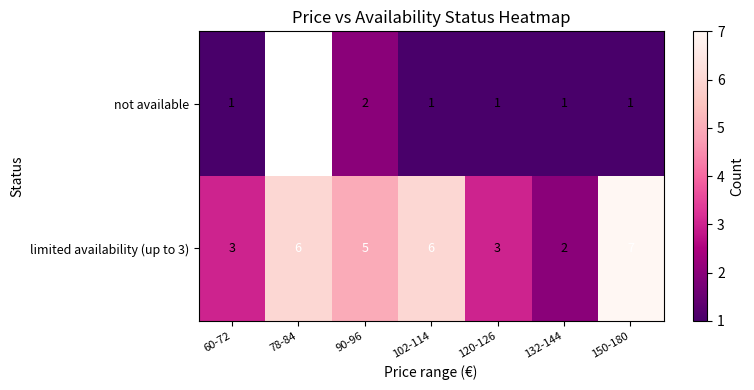

Which category has the highest value in the limited availability (up to 3) series?

150-180